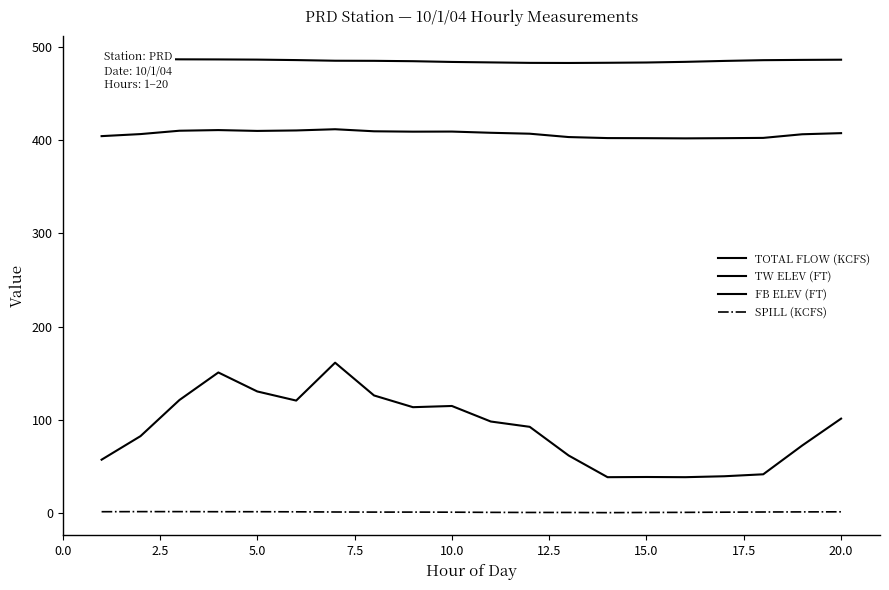

Reading left to right, transcribe all the data shown in this chart.

TOTAL FLOW (KCFS): 57.0	82.3	121.1	150.7	130.3	120.5	161.2	126.0	113.4	114.7	98.0	92.3	61.5	38.2	38.4	38.2	39.2	41.3	72.2	101.1
TW ELEV (FT): 404.6	406.8	410.4	411.1	410.2	410.7	412.0	409.8	409.4	409.5	408.2	407.2	403.6	402.5	402.4	402.2	402.4	402.7	406.6	407.8
FB ELEV (FT): 487.4	487.5	487.1	487.0	486.8	486.3	485.6	485.5	485.1	484.3	483.8	483.3	483.2	483.4	483.7	484.4	485.4	486.2	486.5	486.7
SPILL (KCFS): 1.1	1.2	1.2	1.1	1.1	1.0	0.8	0.7	0.7	0.6	0.4	0.3	0.3	0.1	0.3	0.4	0.6	0.8	0.9	1.0